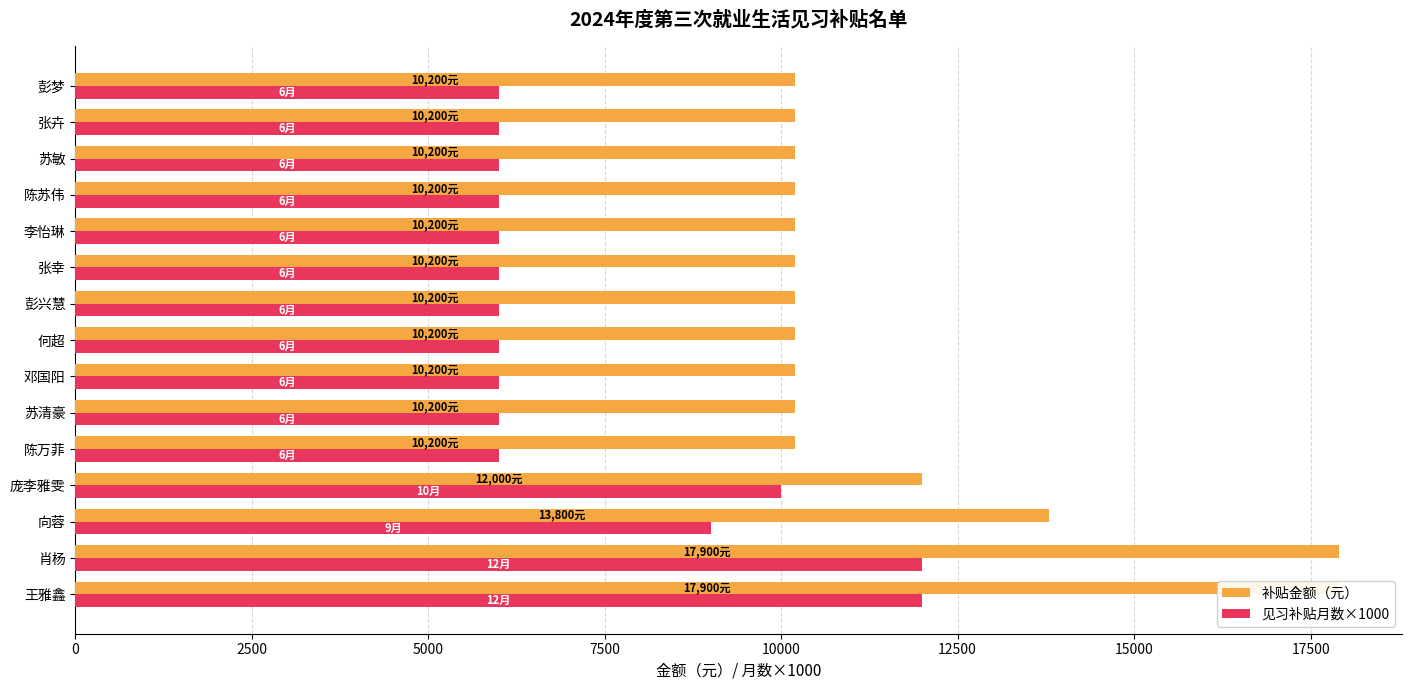

What is the highest value of the 见习补贴月数×1000 series?

12000